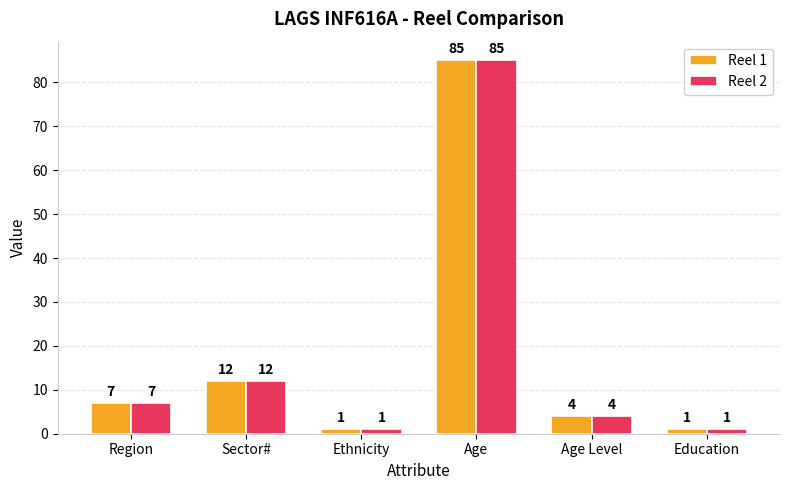

How many categories are shown in the chart?

6